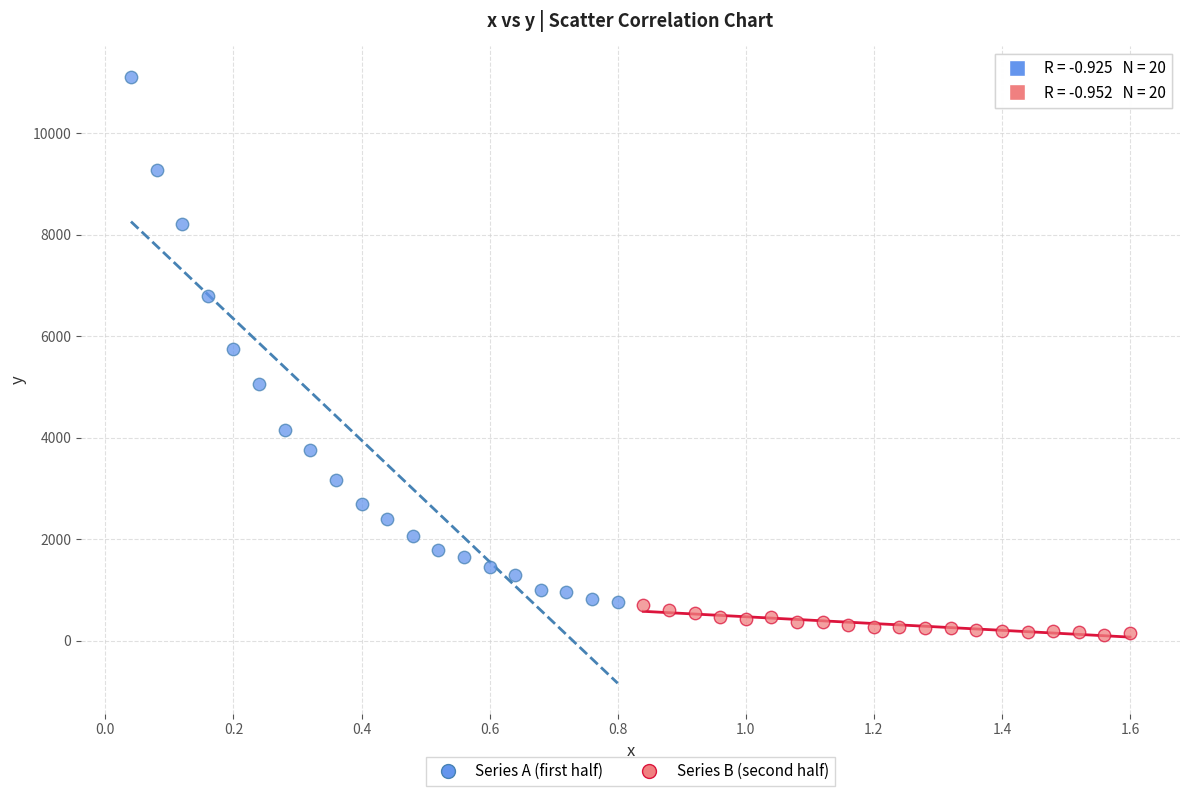

Which series reaches the maximum Y coordinate?

Series A (first half)